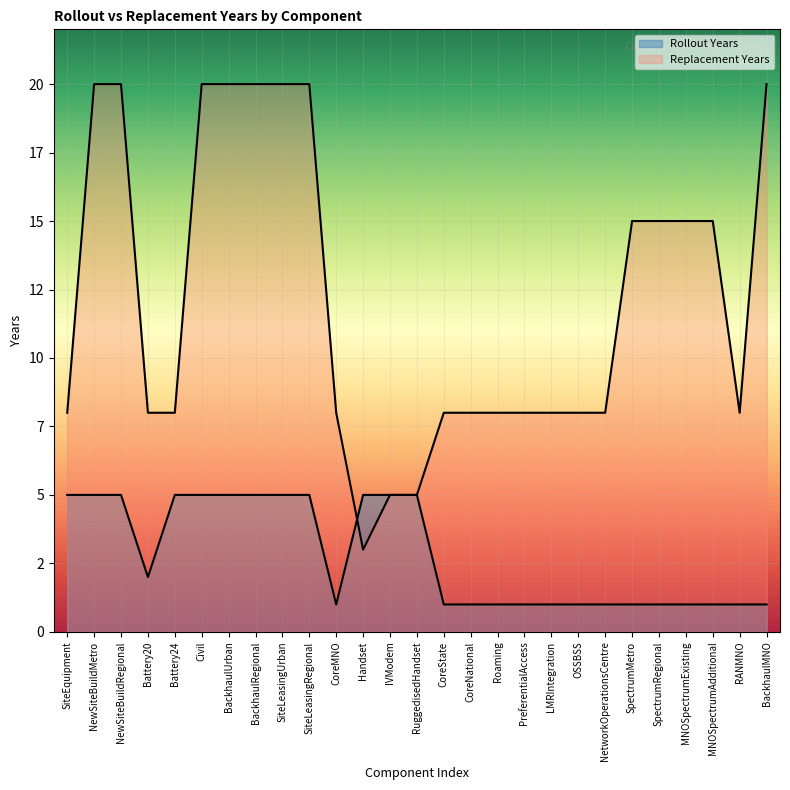

List the labels in order of Rollout Years value, largest first.

SiteEquipment, NewSiteBuildMetro, NewSiteBuildRegional, Battery24, Civil, BackhaulUrban, BackhaulRegional, SiteLeasingUrban, SiteLeasingRegional, Handset, IVModem, RuggedisedHandset, Battery20, CoreMNO, CoreState, CoreNational, Roaming, PreferentialAccess, LMRIntegration, OSSBSS, NetworkOperationsCentre, SpectrumMetro, SpectrumRegional, MNOSpectrumExisting, MNOSpectrumAdditional, RANMNO, BackhaulMNO